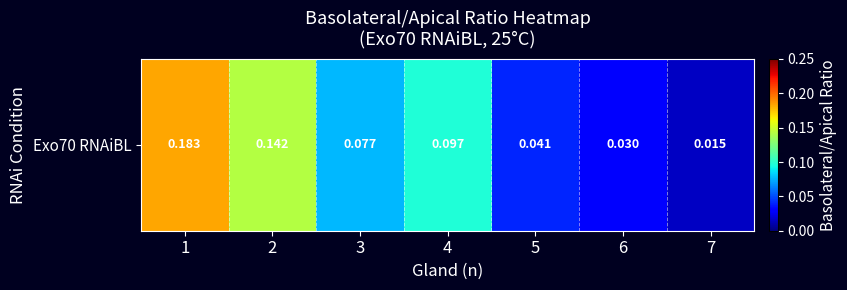

Which category has the highest value across all series?

1